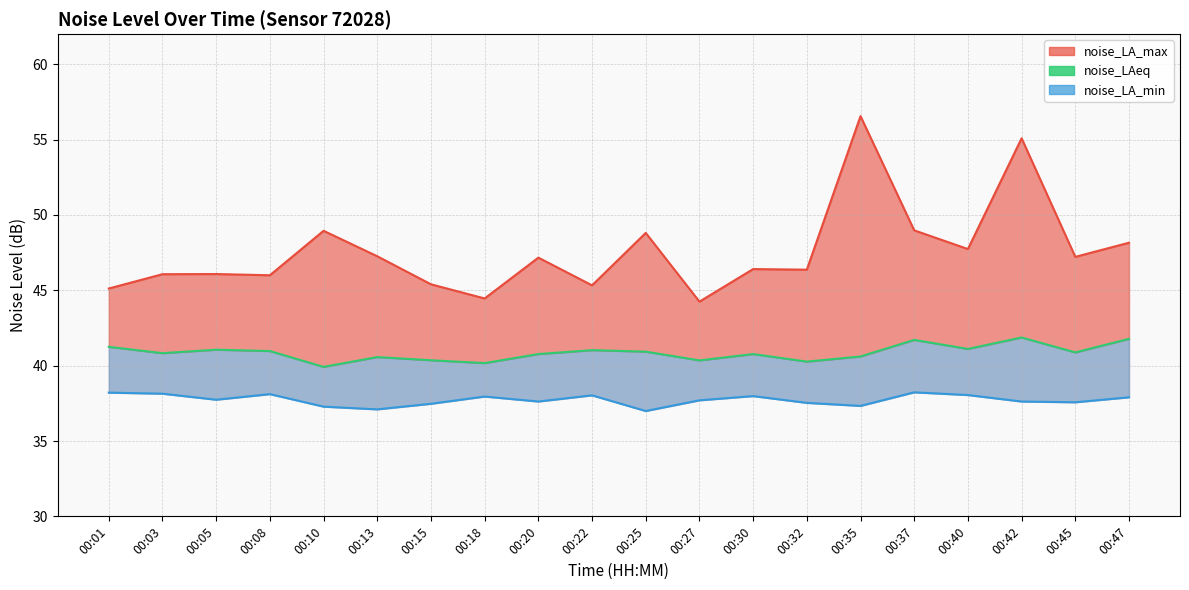

At which label does noise_LA_max line first exceed 47?

00:10